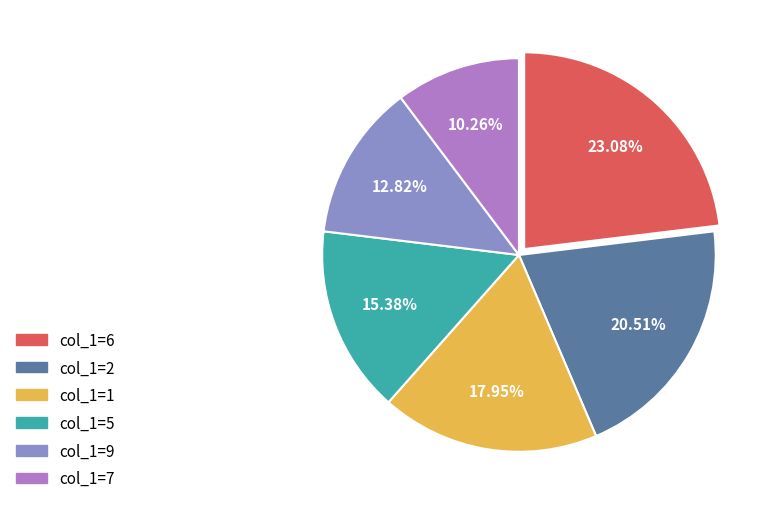

Does col_1=9 account for over 50% of the chart?

No